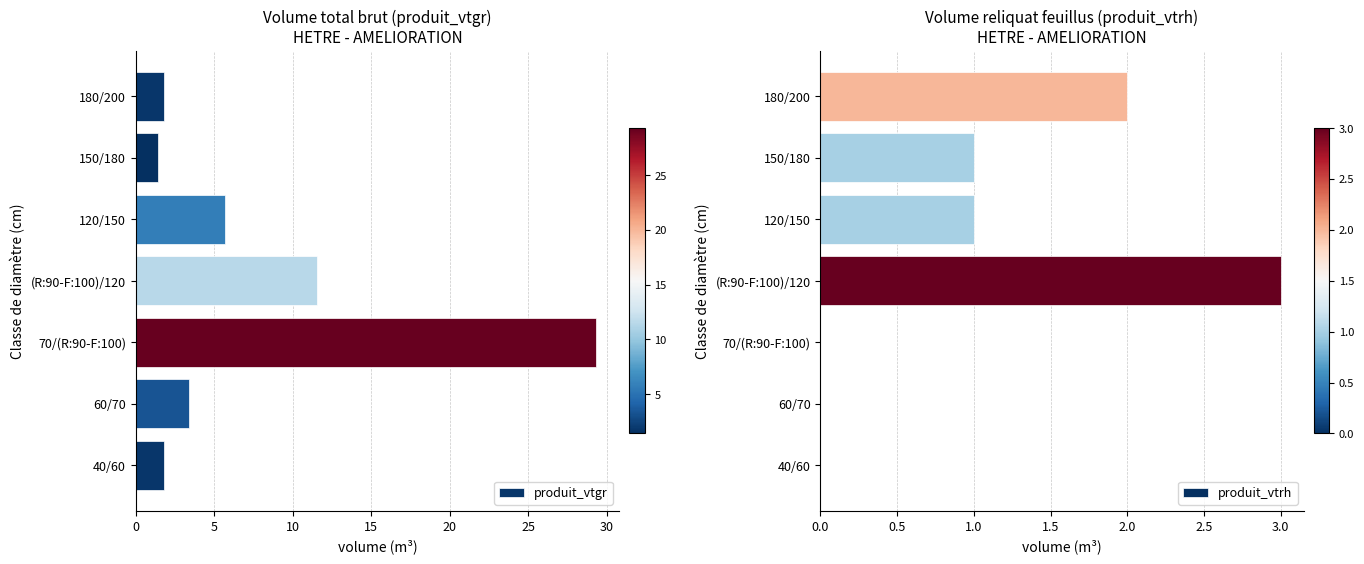

Is it true that produit_vtgr equals 0.4 at 180/200?

False